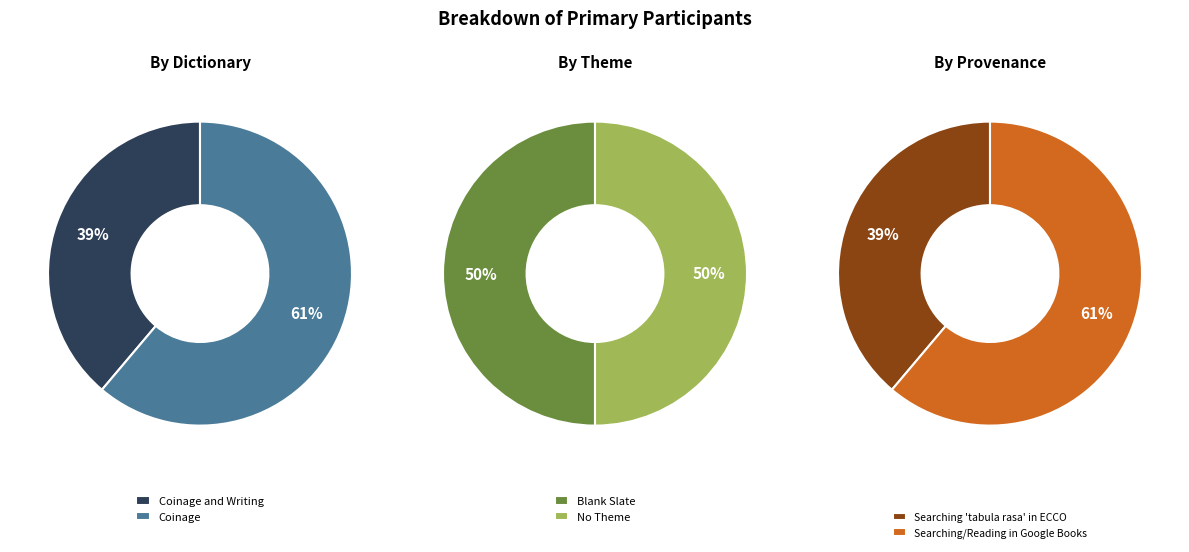

What is the ratio of the value at Coinage and Writing to the value at Coinage?

0.6